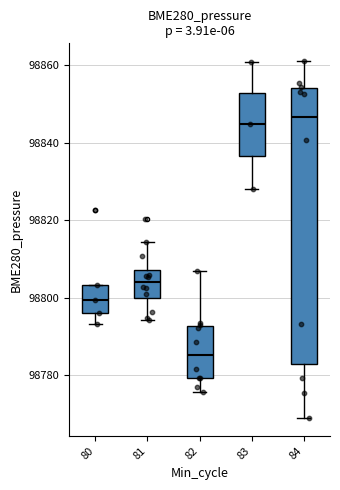

Reading left to right, transcribe this box plot: for each box, give where its median line is, the range the box spans, and where its two whiskers end, as read against the y-axis. The values are not printed on the chart, so give them approximately, as read against the axis.

80: median 98800, box 98796 to 98804, whiskers 98794 to 98804
81: median 98804, box 98800 to 98808, whiskers 98794 to 98814
82: median 98786, box 98780 to 98792, whiskers 98776 to 98806
83: median 98844, box 98836 to 98852, whiskers 98828 to 98860
84: median 98846, box 98782 to 98854, whiskers 98768 to 98862